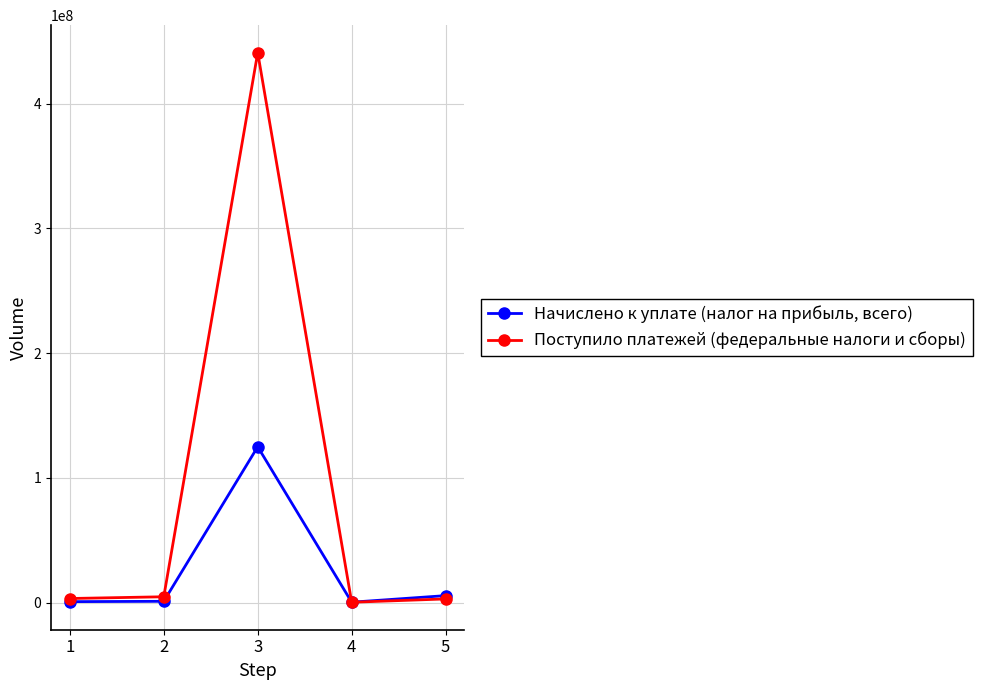

What is the sum of the Начислено к уплате (налог на прибыль, всего) values at 2 and 5?

6801032